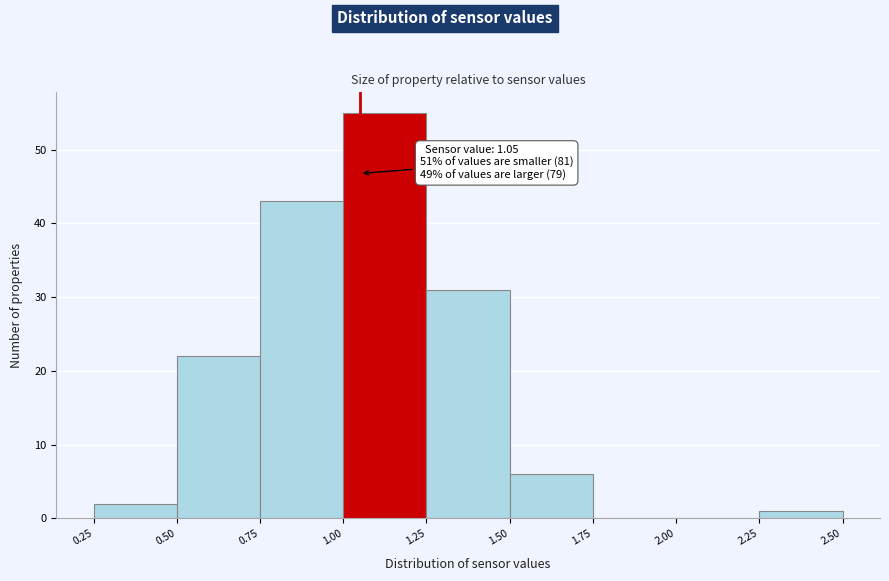

Which range on the x-axis has the tallest bar?

1.00 to 1.25